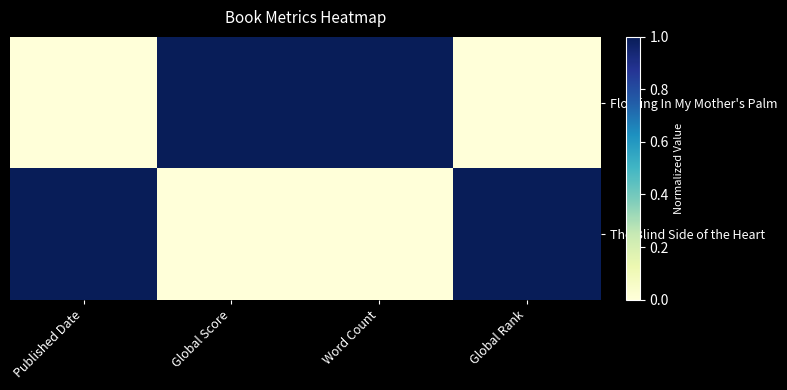

How many data points does each series have?

4